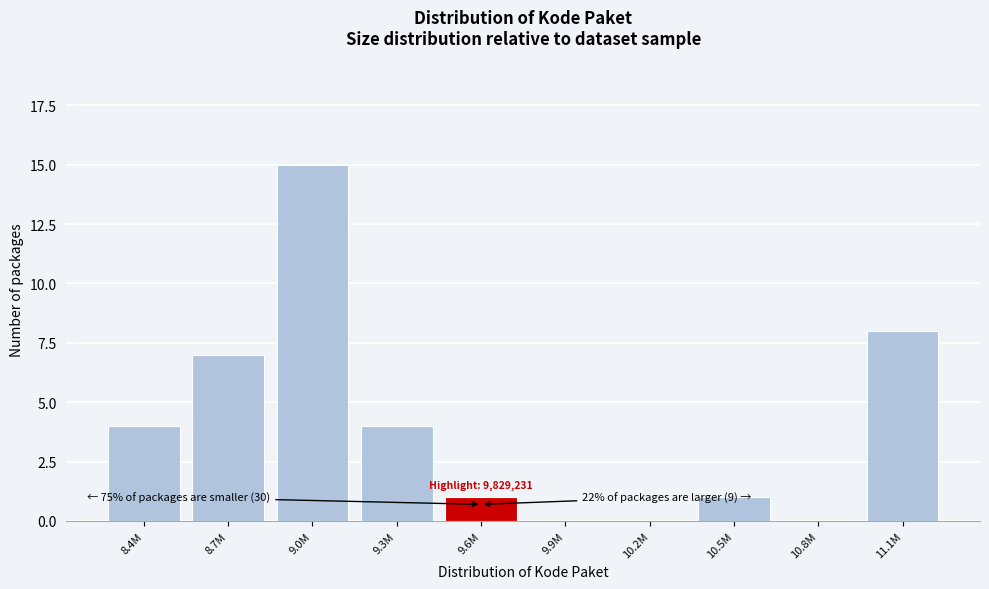

Reading left to right, list all the values displayed in this chart.

8.4M=4	8.7M=7	9.0M=15	9.3M=4	9.6M=1	9.9M=0	10.2M=0	10.5M=1	10.8M=0	11.1M=8